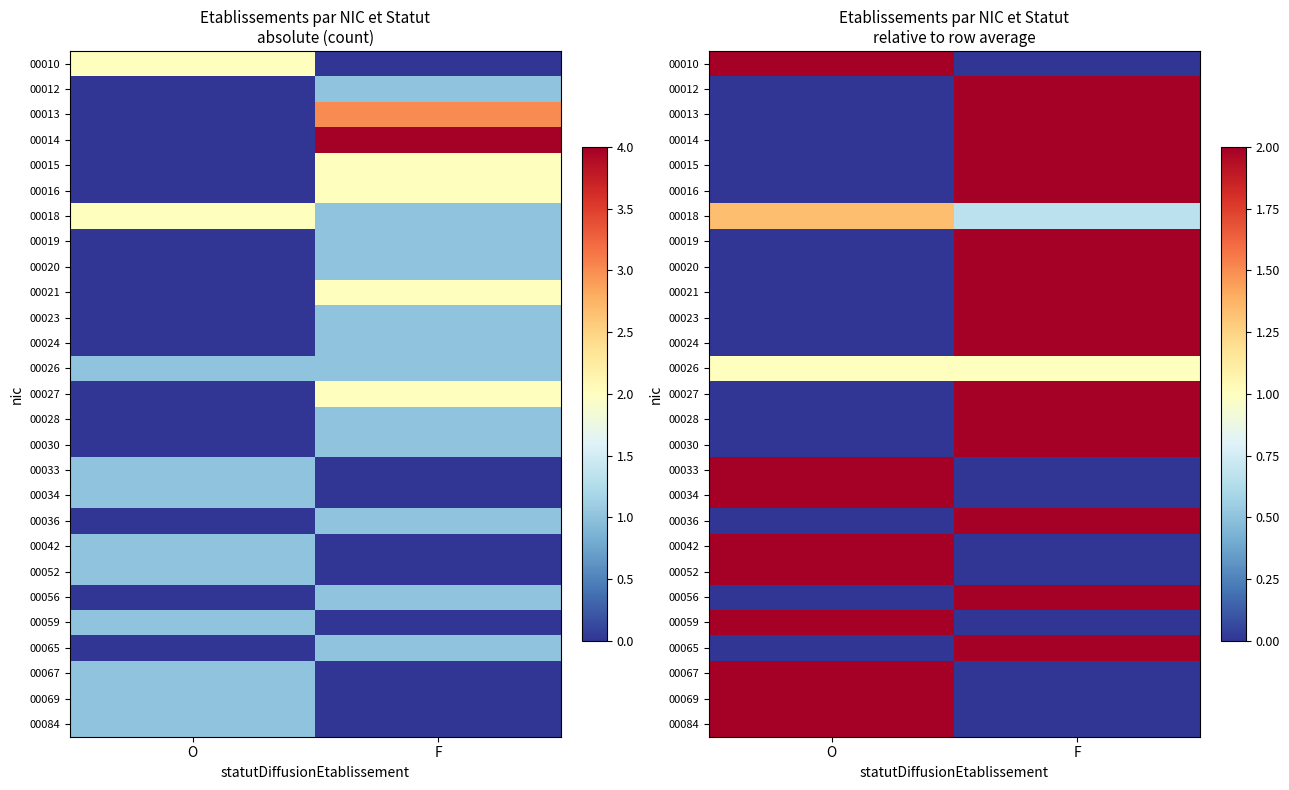

What is the total value across all series at O?

20.3